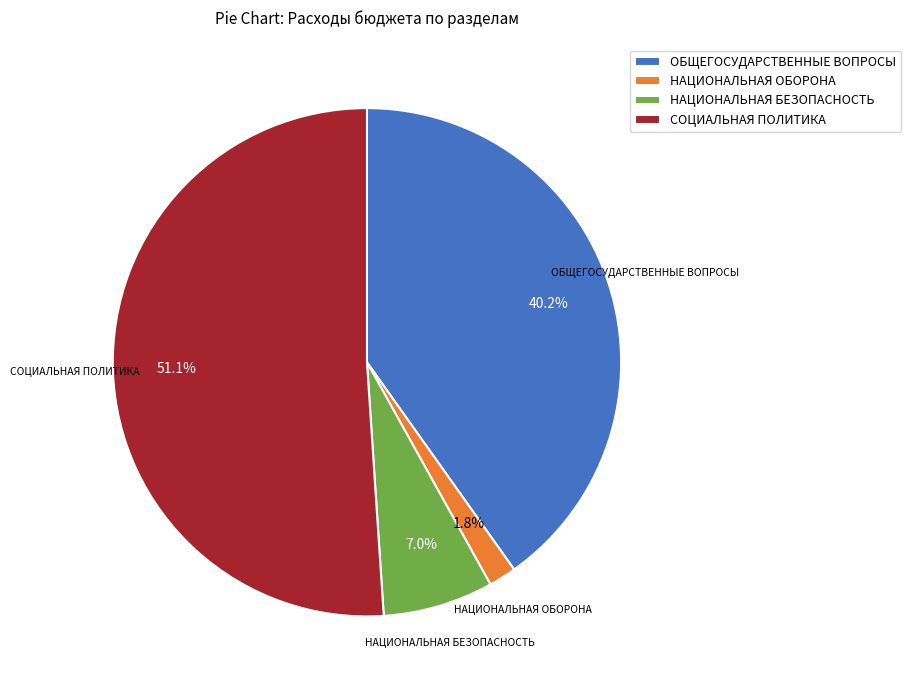

To the nearest percent, what is the difference between the НАЦИОНАЛЬНАЯ ОБОРОНА and СОЦИАЛЬНАЯ ПОЛИТИКА slice percentages?

49%